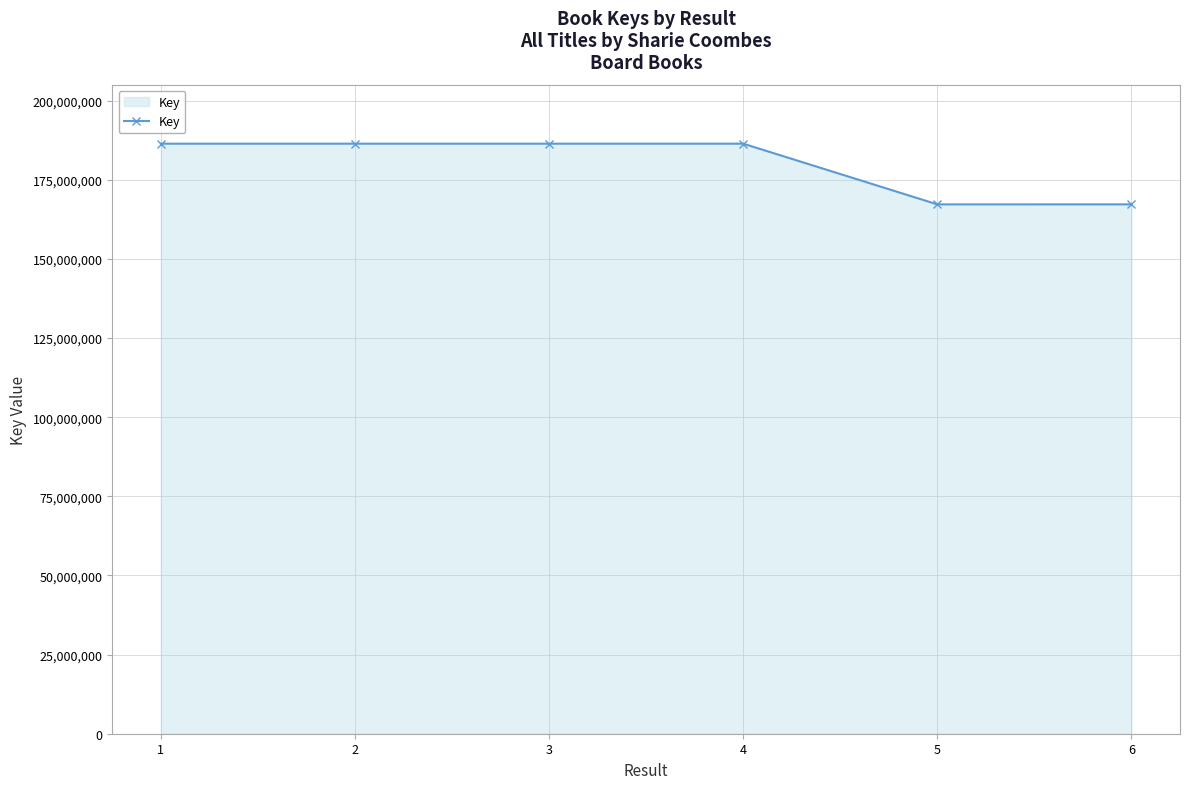

Is it true that the value at 2 is 186413499?

True